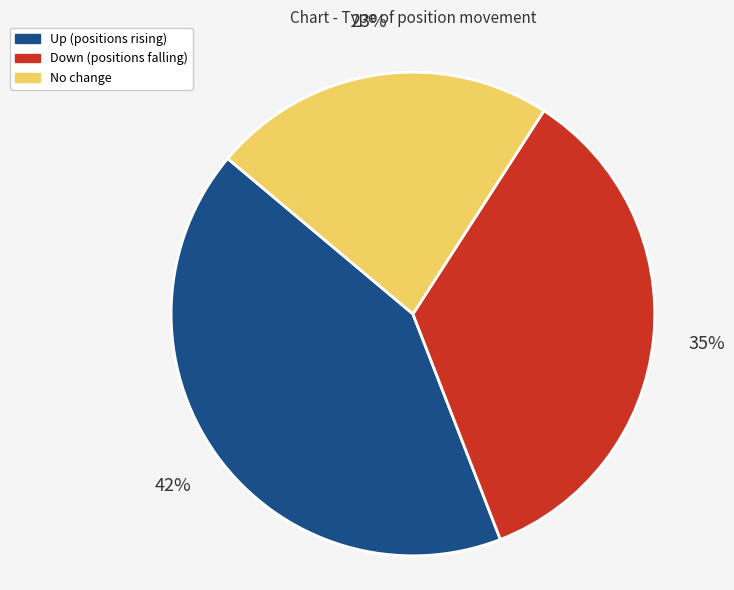

To the nearest percent, what is the difference between the largest and smallest slice percentages?

19%